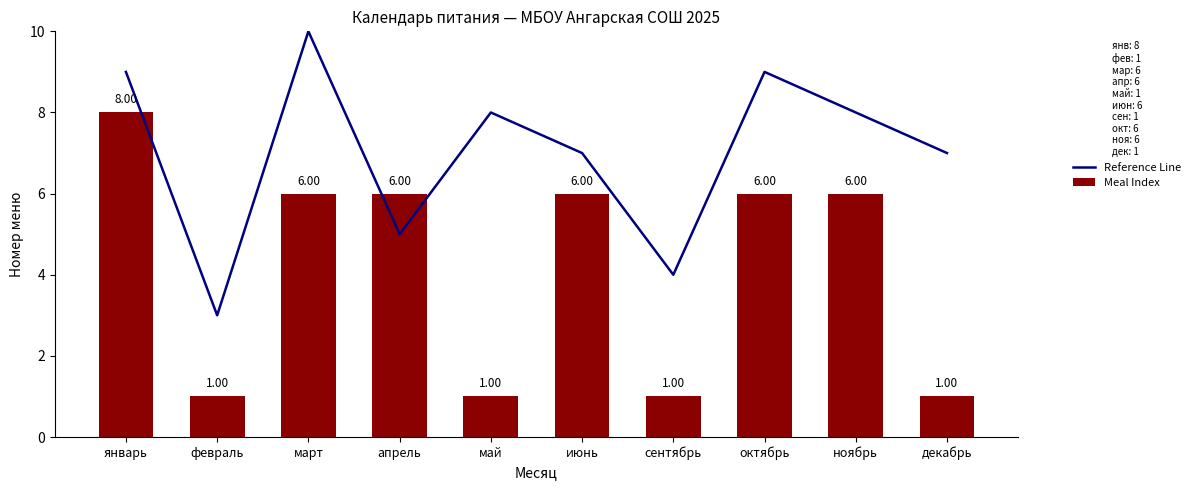

Which has a higher value, декабрь or февраль?

декабрь